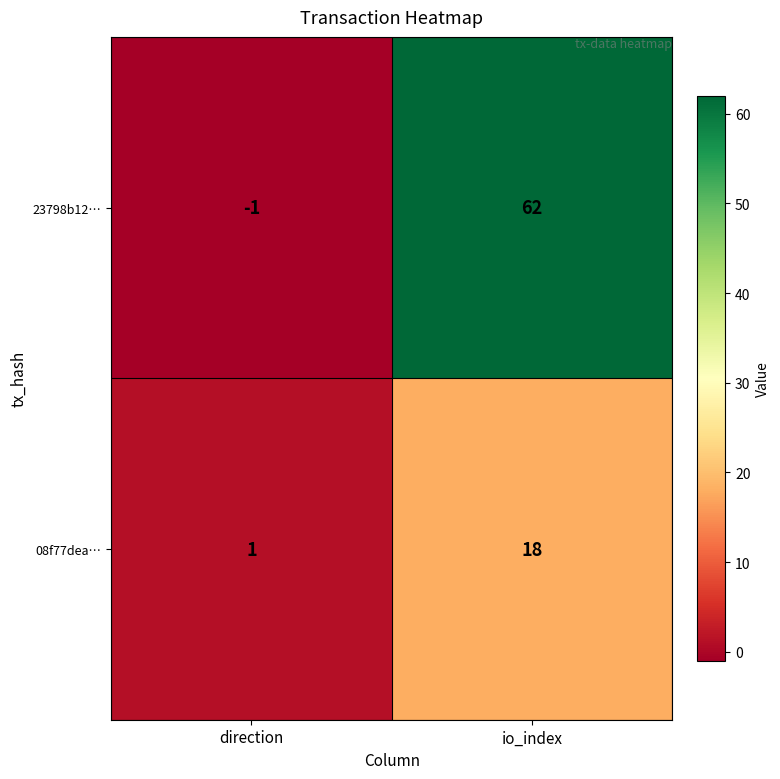

Which series has the widest spread of values?

23798b12…